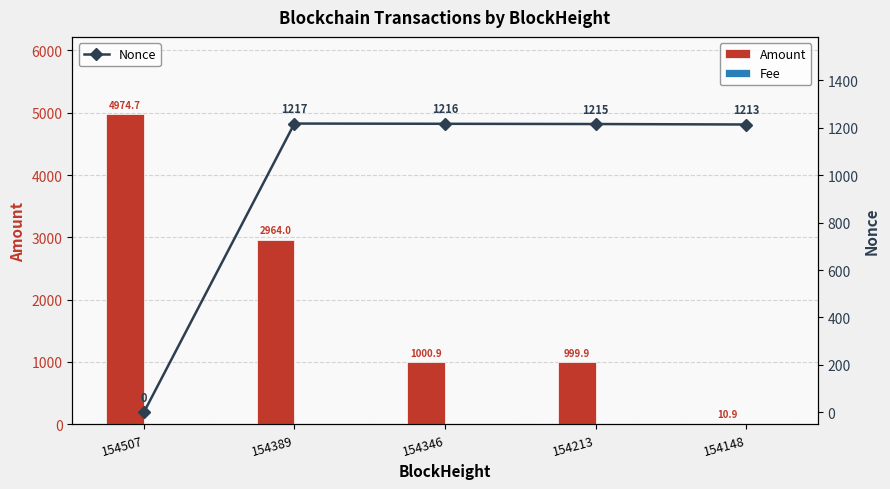

Which series has the widest spread of values?

Amount